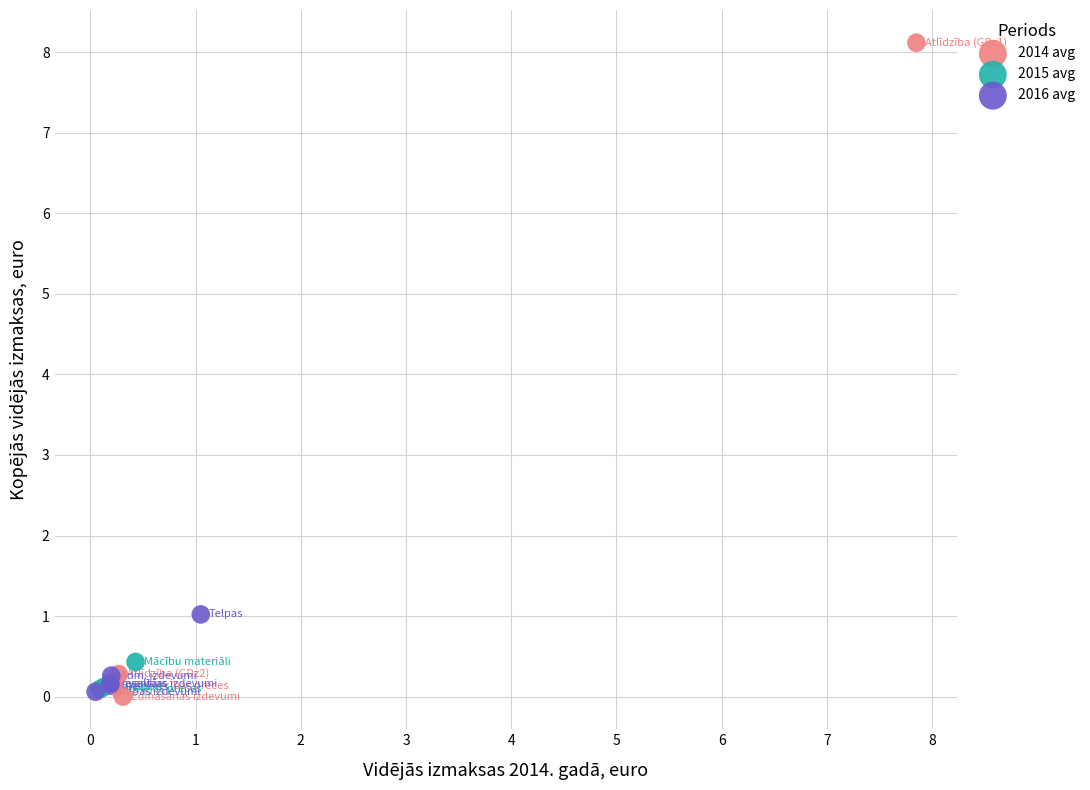

Which series has the largest Y range (max minus min)?

2014 avg